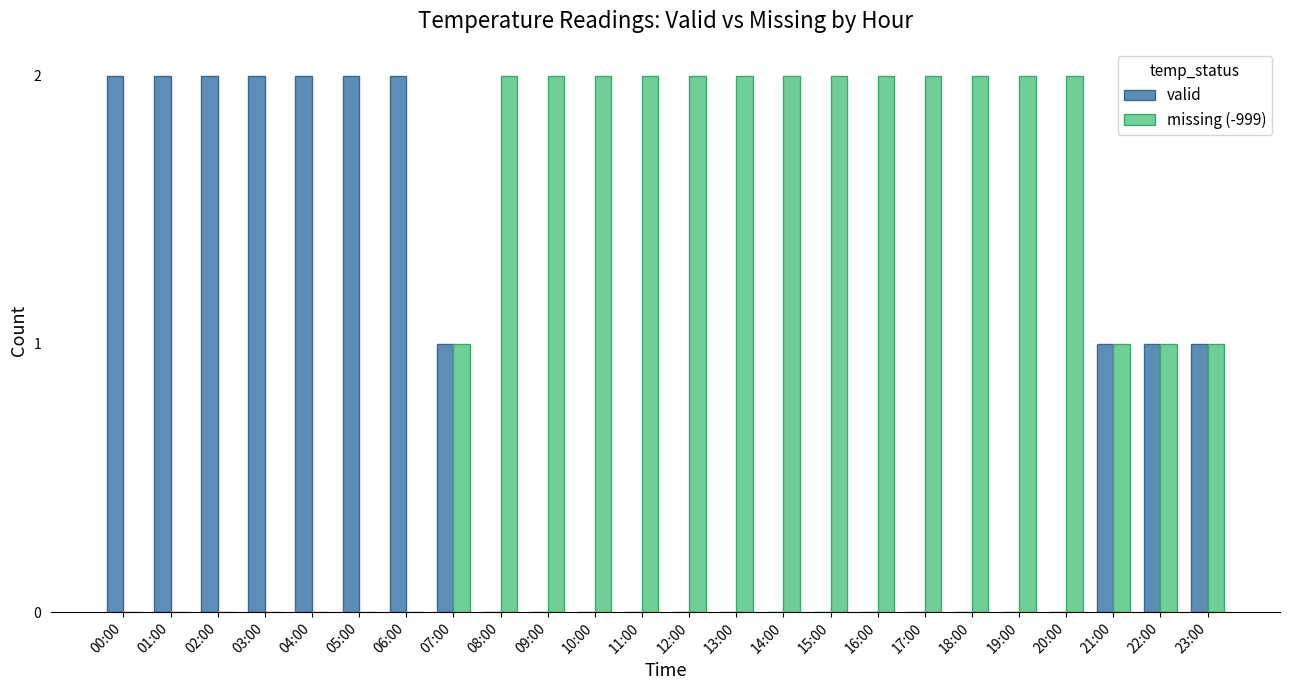

What is the sum of all valid values?

18